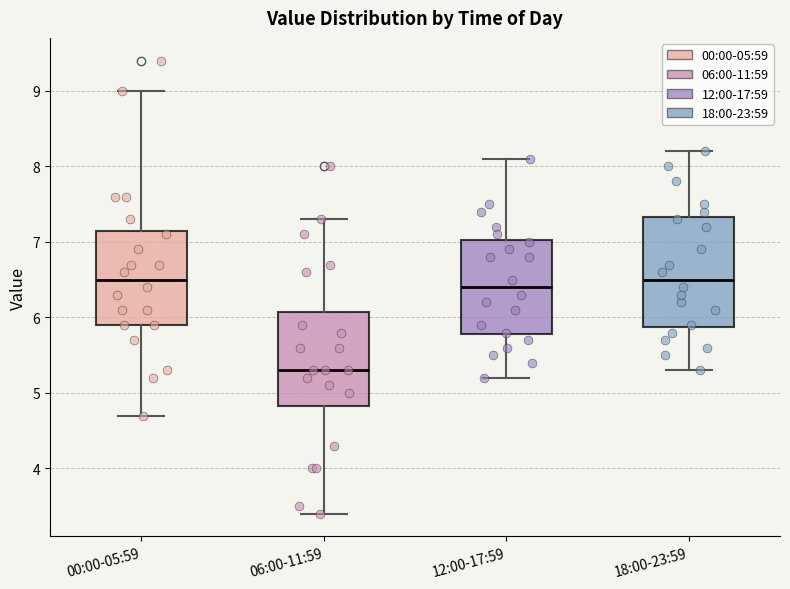

Which box is the tallest, from its lower edge to its upper edge?

18:00-23:59